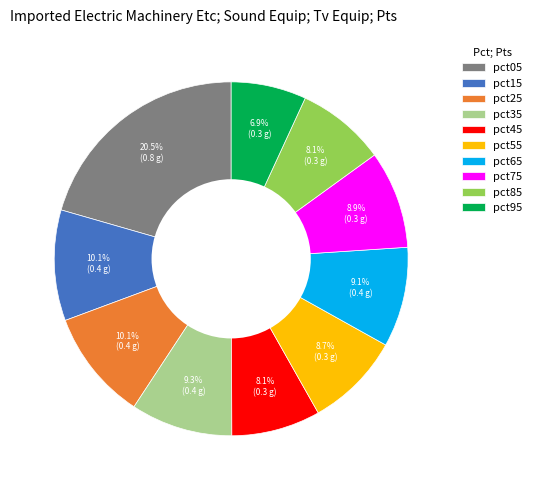

True or false: pct25 accounts for 10% of the total.

True